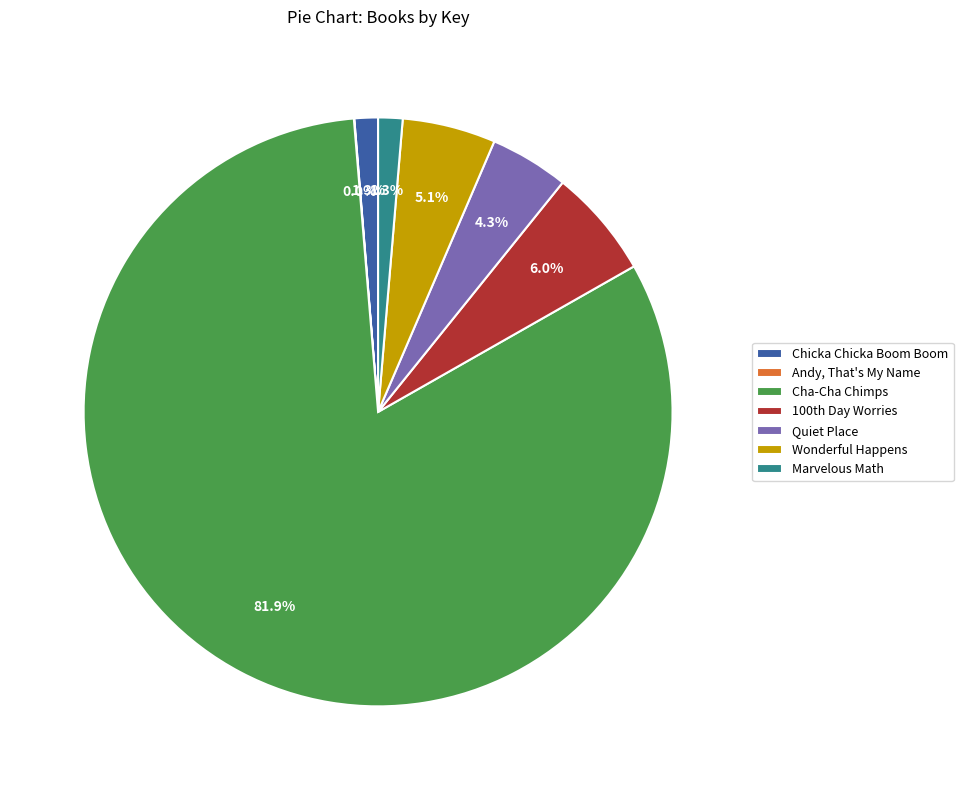

Is it true that Marvelous Math is 1% of the pie?

True